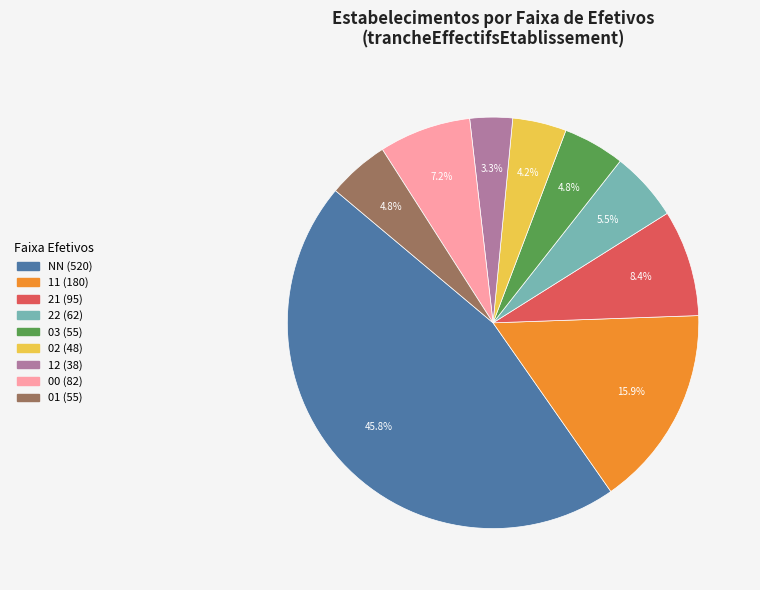

How many slices are in this pie chart?

9